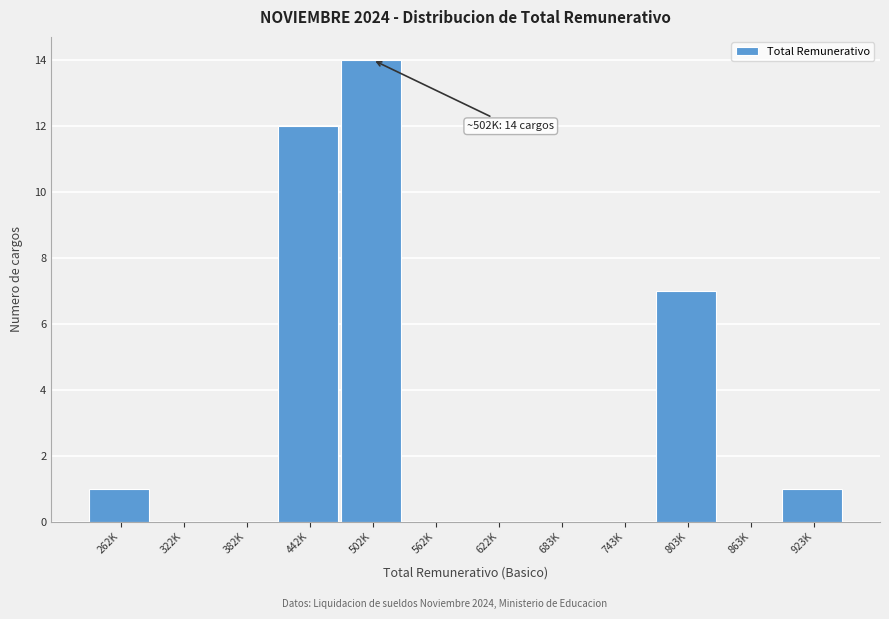

Reading left to right, transcribe all the data shown in this chart.

262K=1	322K=0	382K=0	442K=12	502K=14	562K=0	622K=0	683K=0	743K=0	803K=7	863K=0	923K=1